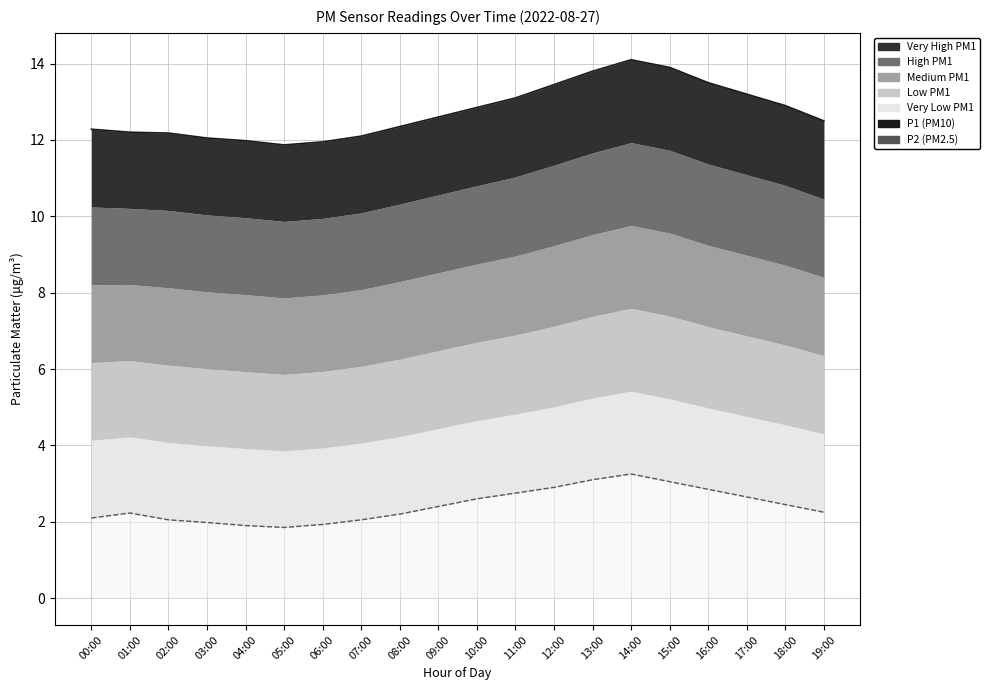

What is the difference between the maximum and minimum values in the P1 series?

2.2